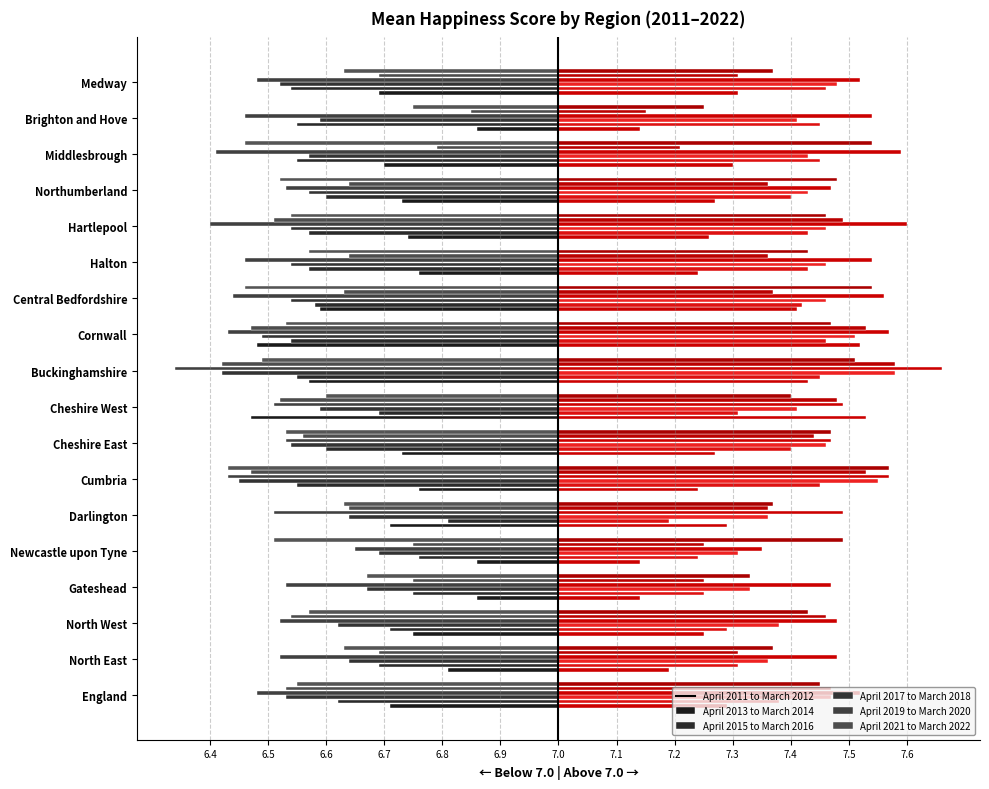

At which label is April 2019 to March 2020 closest to 0?

Brighton and Hove